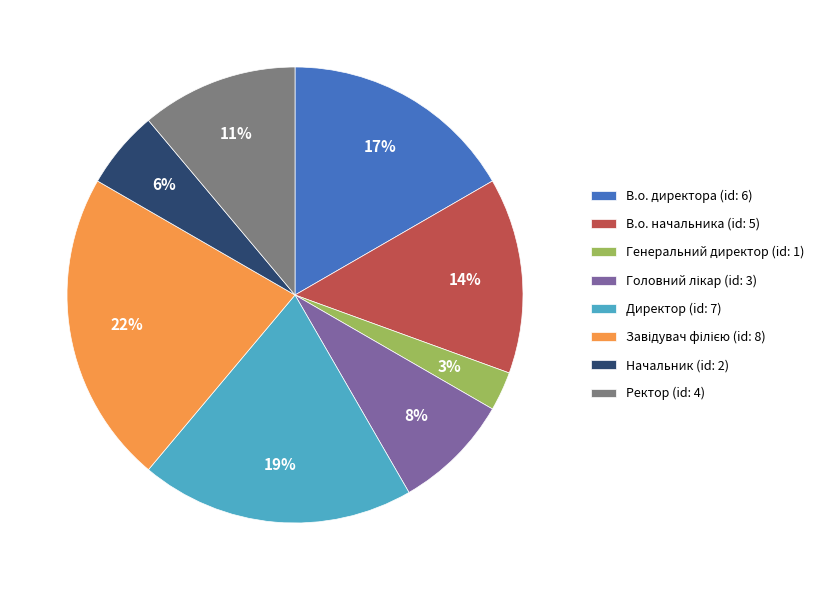

To the nearest percent, what percentage of the pie is В.о. начальника (id: 5)?

14%